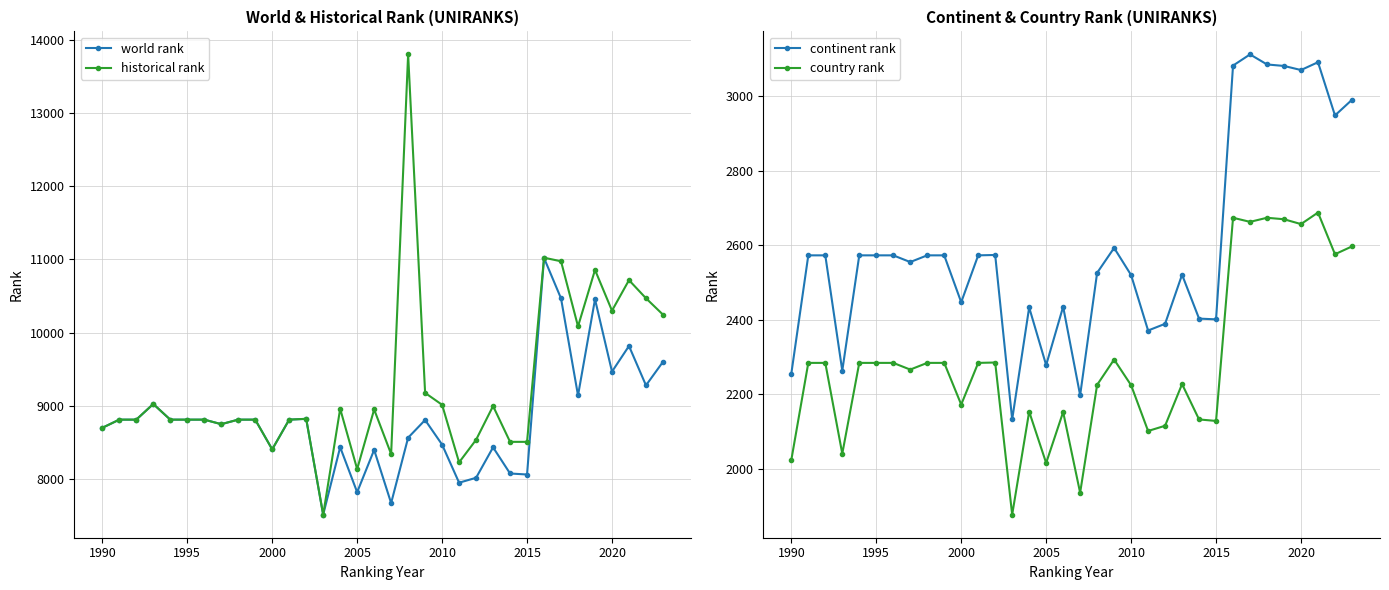

How many lines are shown in the chart?

4